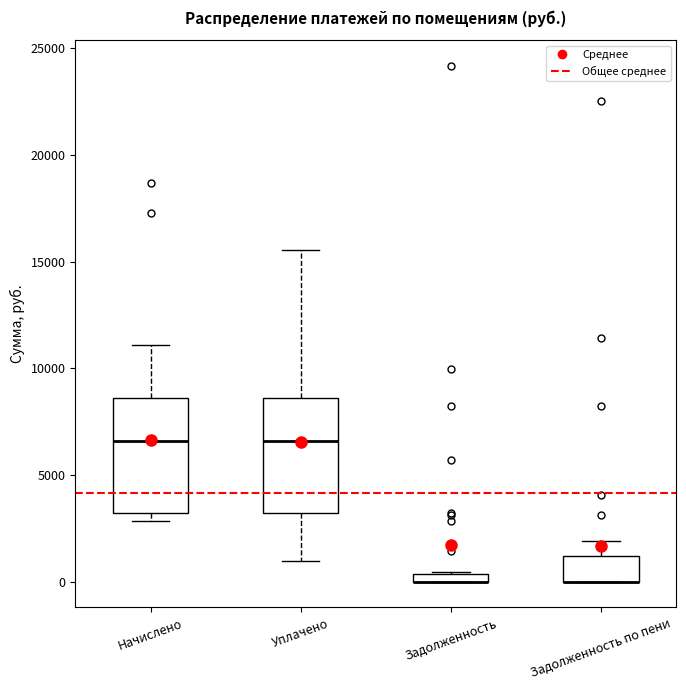

Where is the upper edge of the box for Начислено on the y-axis? The values are not printed on the chart, so give them approximately, as read against the axis.

8500